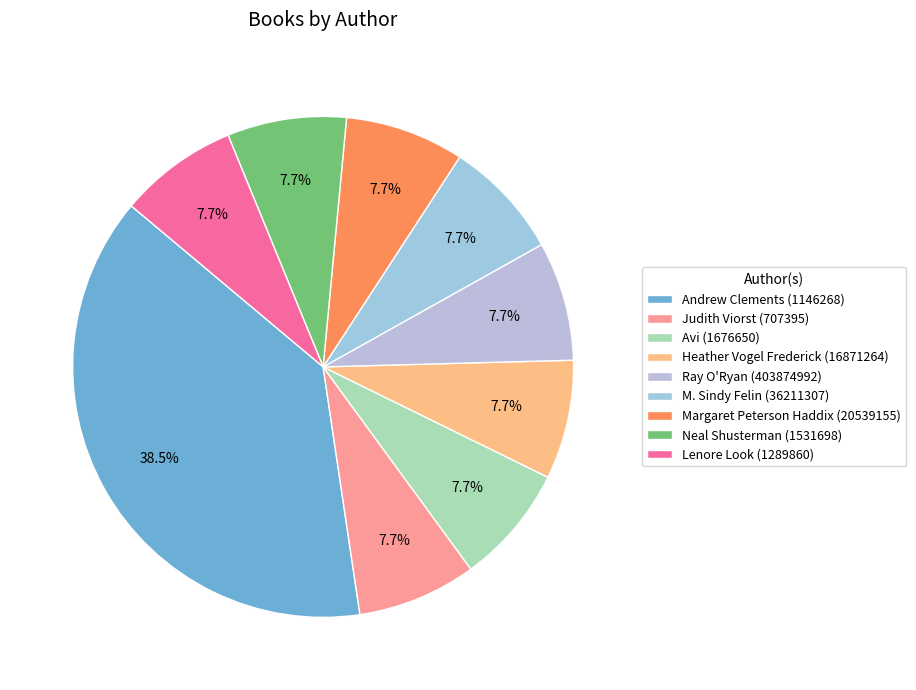

How many segments does this pie chart have?

9